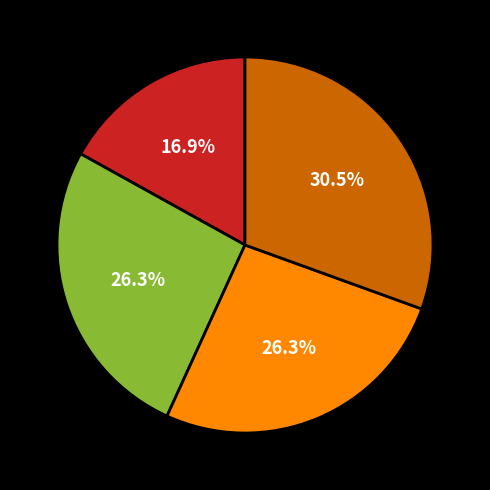

Count the number of slices in the pie.

4